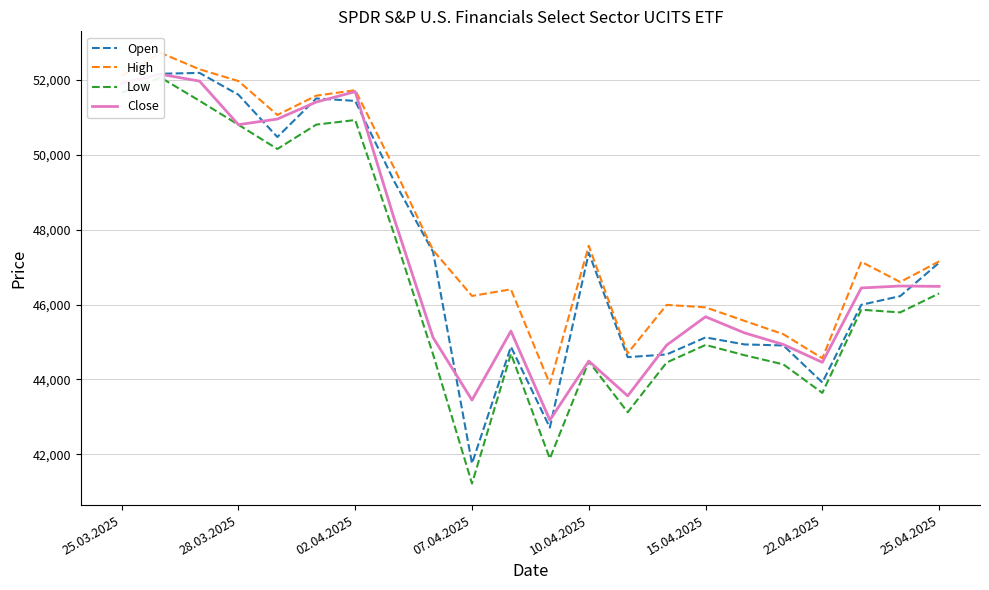

True or false: Open has a value of 62958 at 20.

False